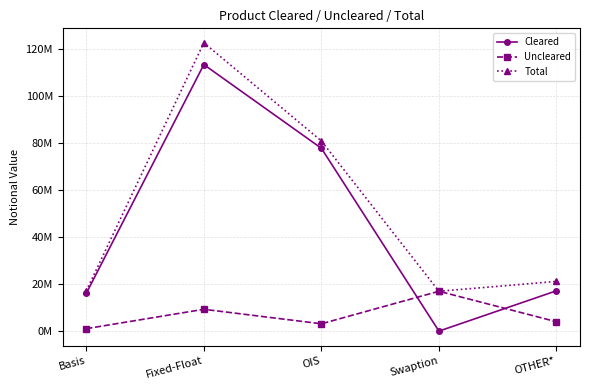

True or false: Uncleared and Total cross at least once.

False